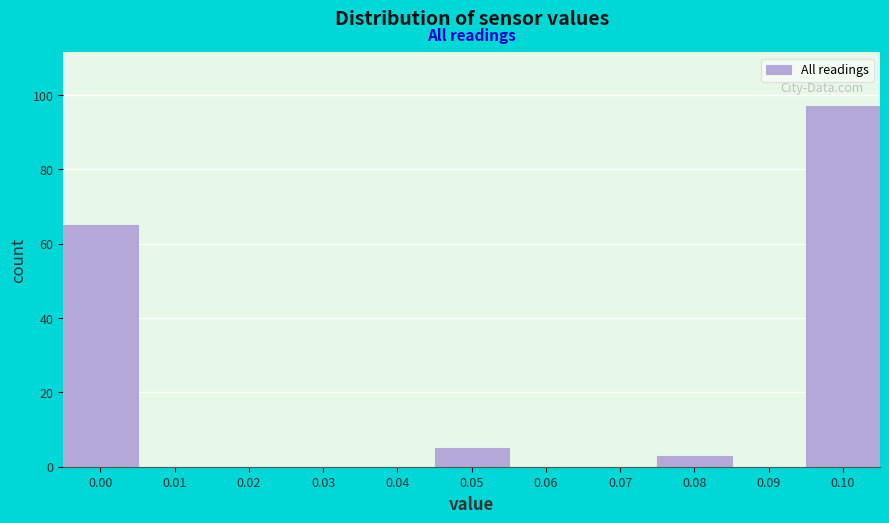

Reading right to left, what are all the values shown in this chart?

0.10=97	0.09=0	0.08=3	0.07=0	0.06=0	0.05=5	0.04=0	0.03=0	0.02=0	0.01=0	0.00=65